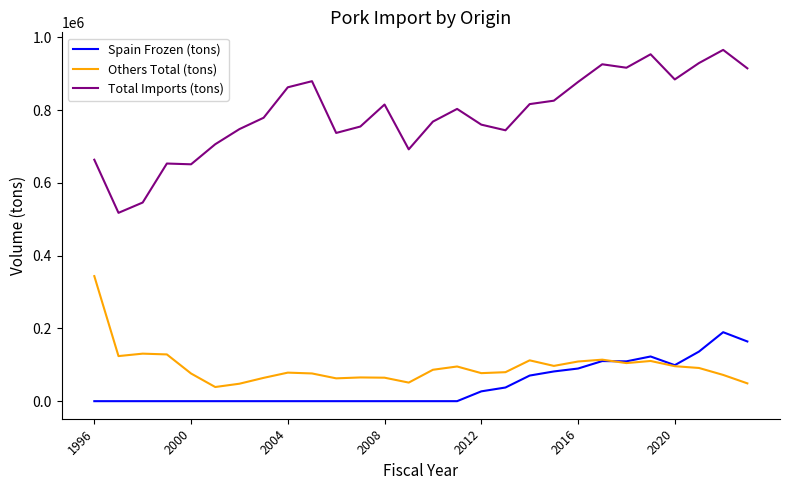

What is the average value of the Others Total (tons) series?

94465.1